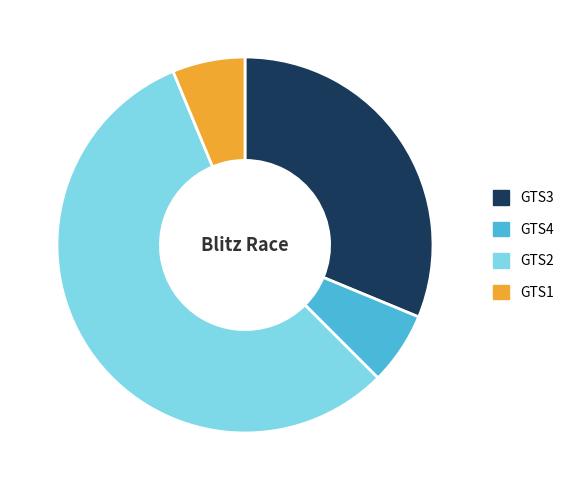

What is the largest slice in the pie chart?

GTS2